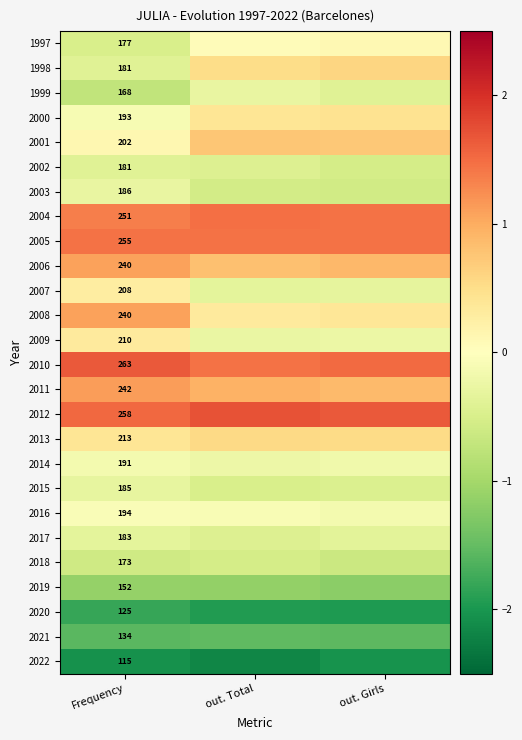

What is the spread (max minus min) of values at out. Girls?

3.7